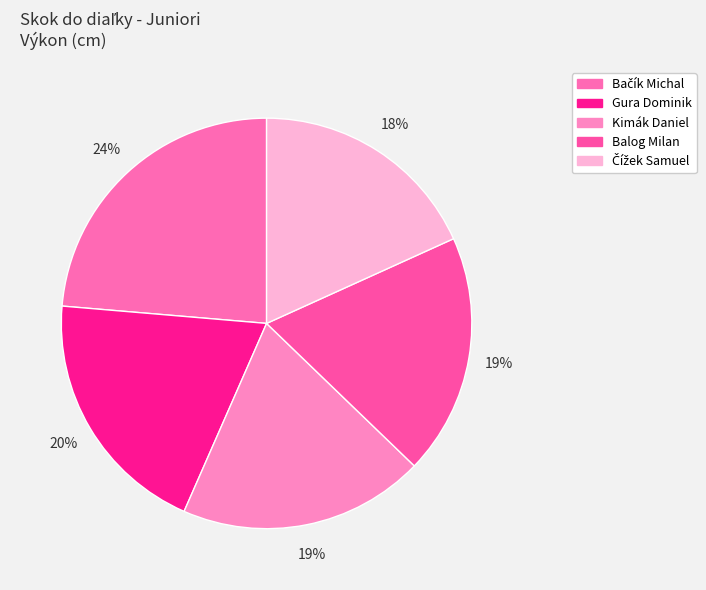

How many segments does this pie chart have?

5